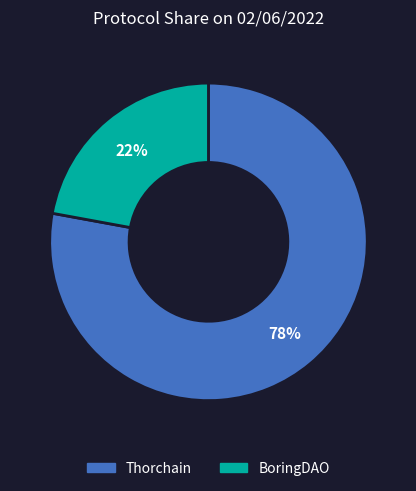

The BoringDAO slice represents 9% of the pie. True or false?

False